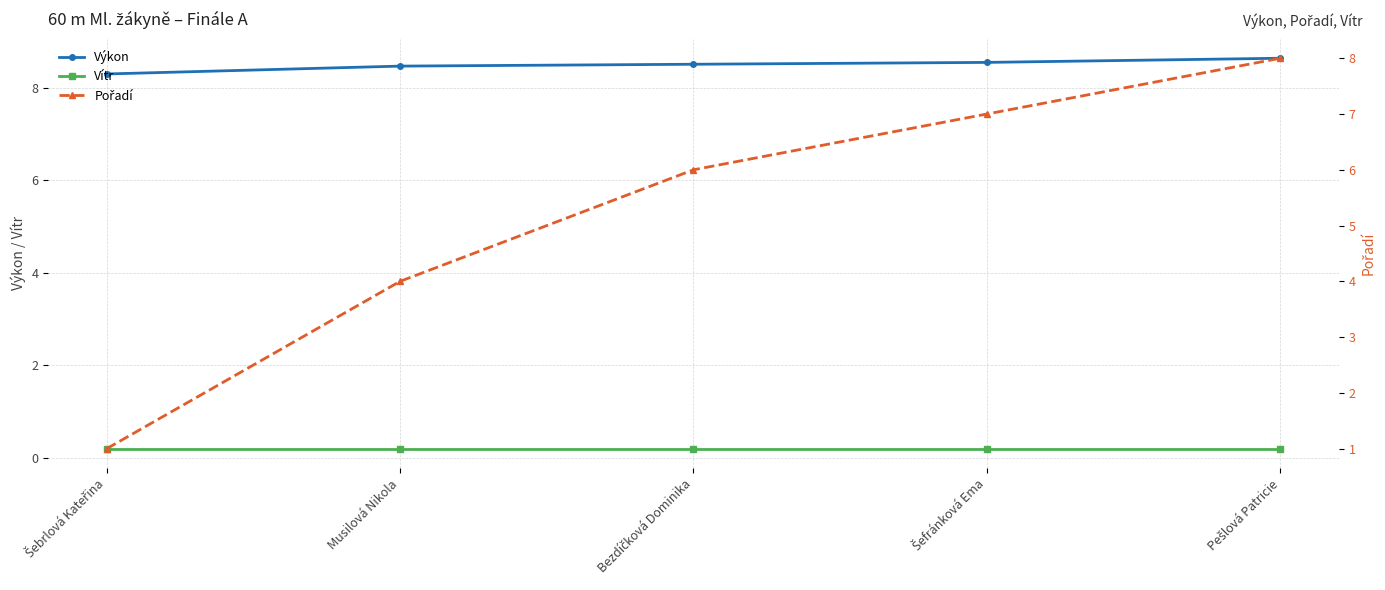

Between Musilová Nikola and Bezdíčková Dominika, which is larger?

Bezdíčková Dominika